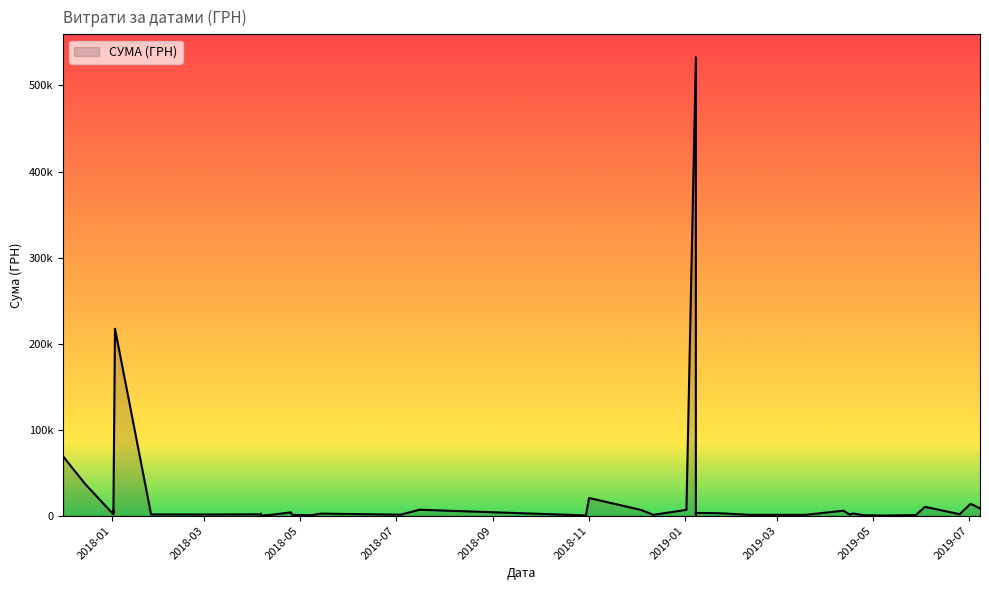

How many values exceed 2358?

19